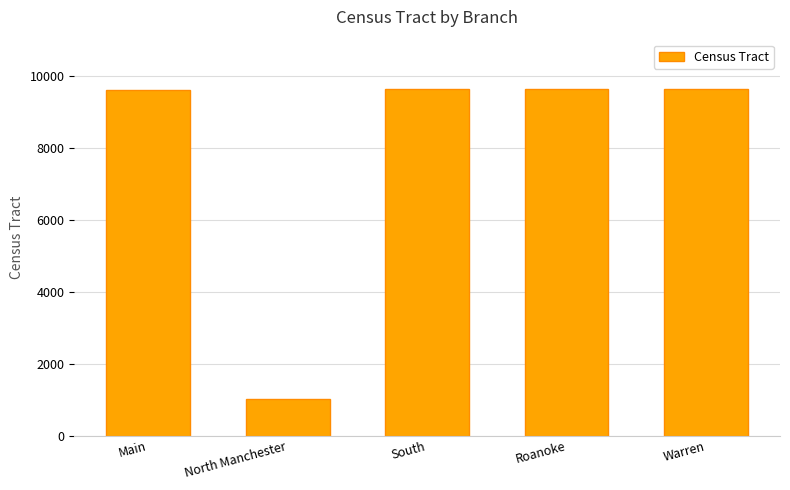

What is the greatest value displayed?

9621